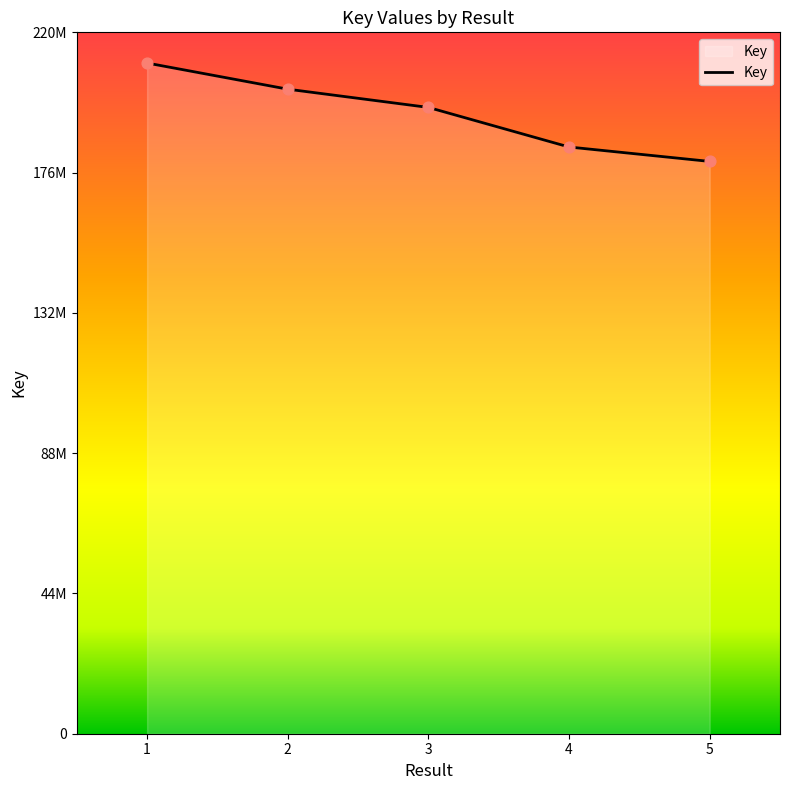

Is this an area chart (filled region under the line)?

Yes